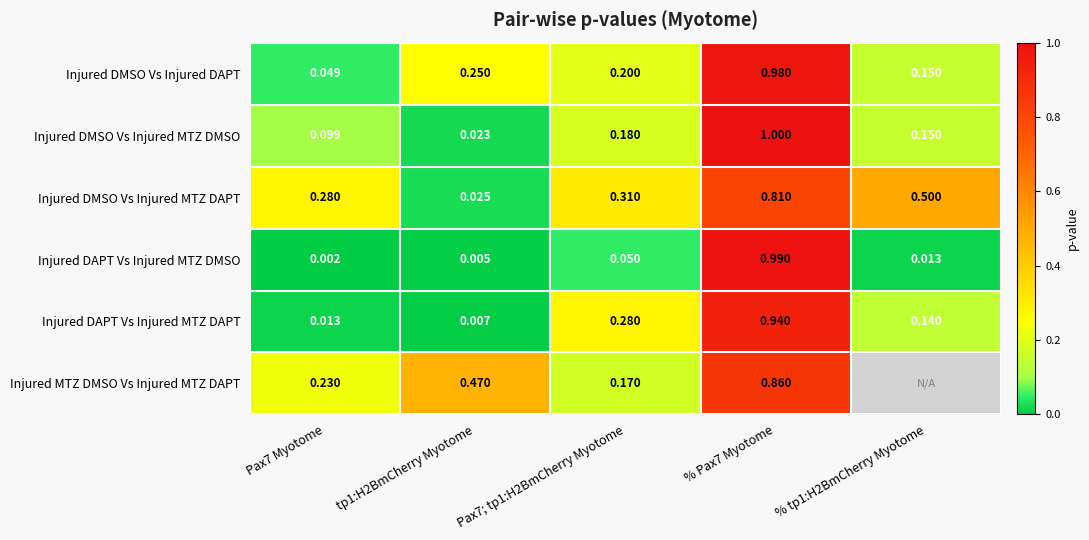

At % Pax7 Myotome, list the series in order from smallest to largest.

Injured DMSO Vs Injured MTZ DAPT, Injured MTZ DMSO Vs Injured MTZ DAPT, Injured DAPT Vs Injured MTZ DAPT, Injured DMSO Vs Injured DAPT, Injured DAPT Vs Injured MTZ DMSO, Injured DMSO Vs Injured MTZ DMSO